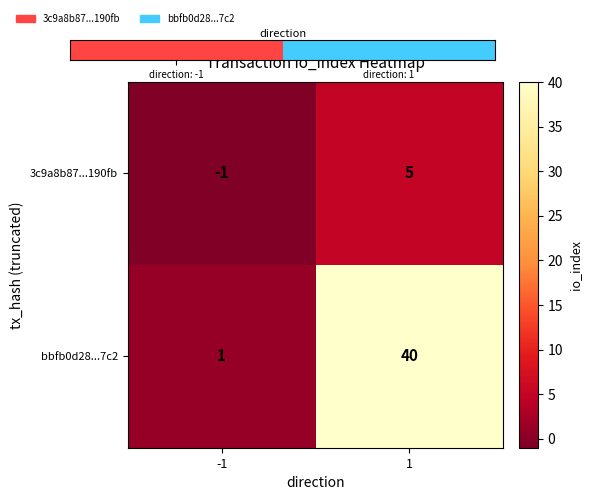

What is the total value across all series at 1?

45